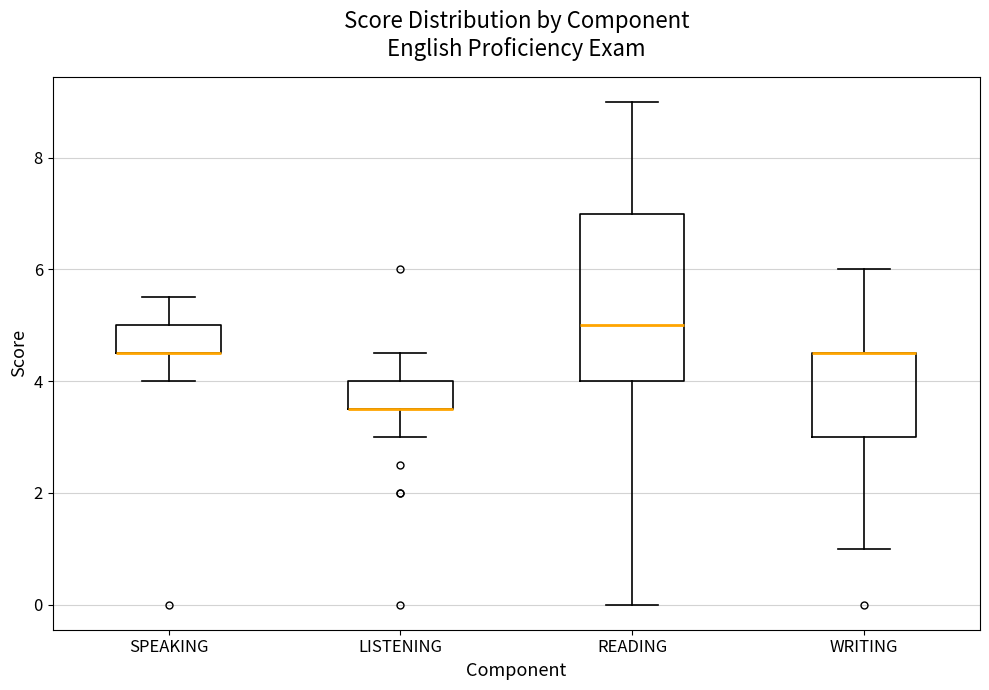

Which box is the tallest, from its lower edge to its upper edge?

READING